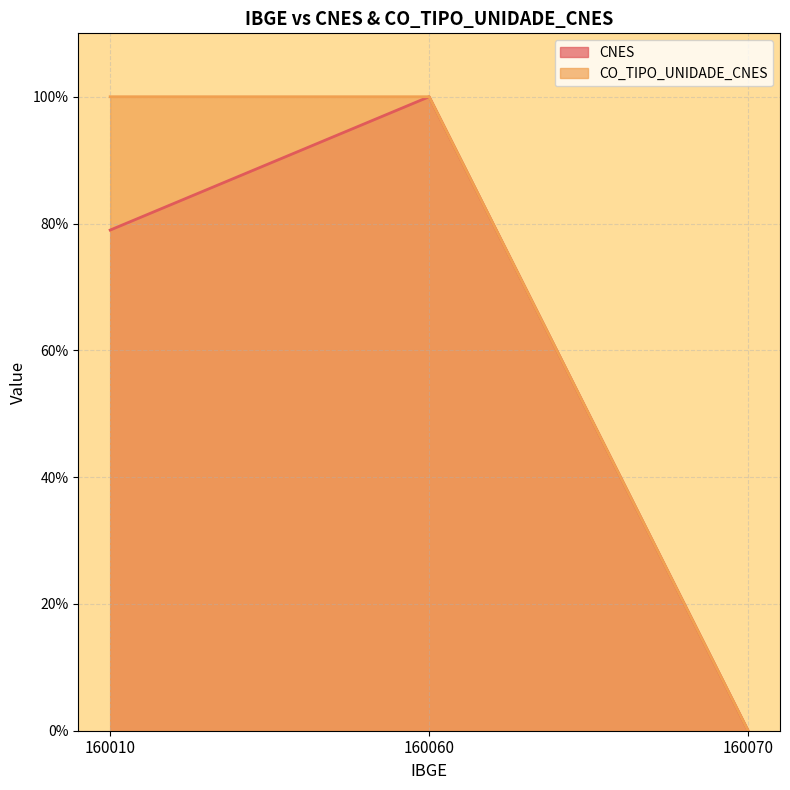

Reading right to left, list all the values displayed in this chart.

CNES: 160070=0.0	160060=100.0	160010=79.0
CO_TIPO_UNIDADE_CNES: 160070=0.0	160060=100.0	160010=100.0